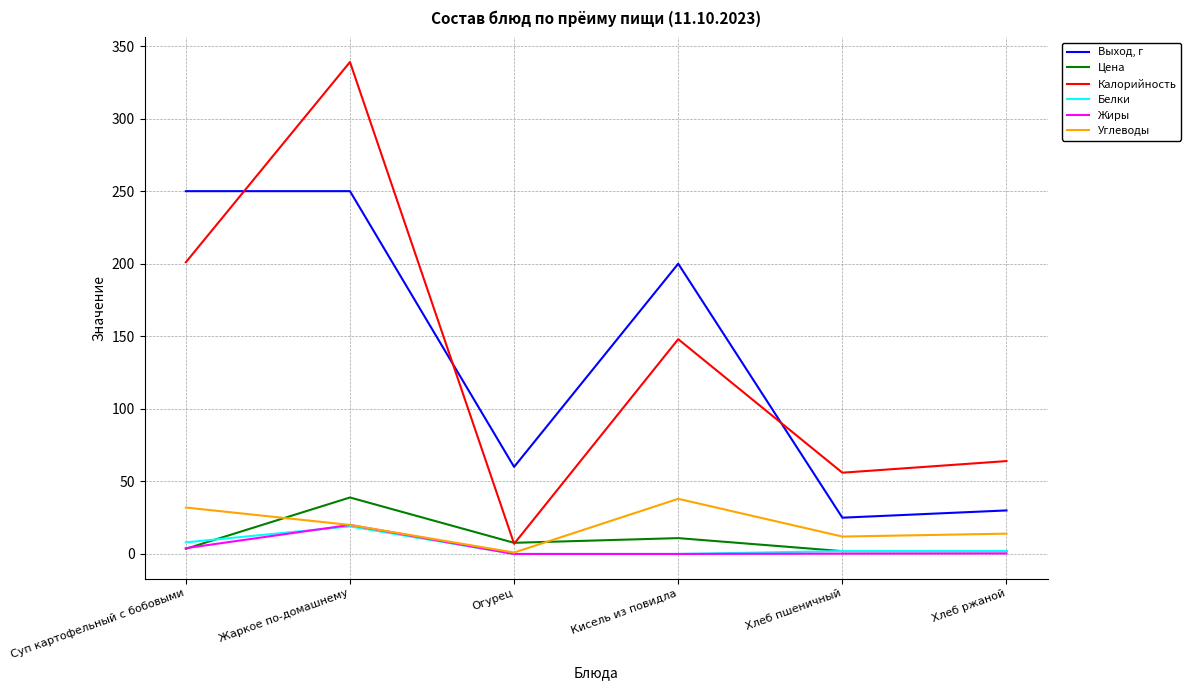

How many lines are shown in the chart?

6